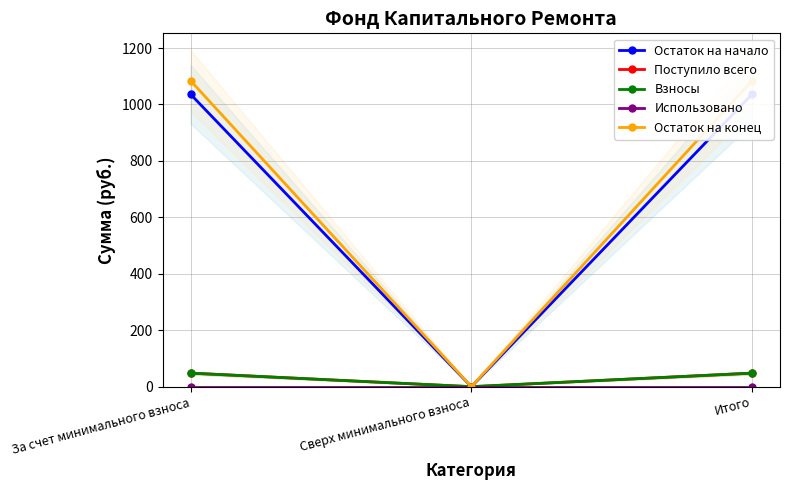

List the series in order of their peak value, highest first.

Остаток на конец, Остаток на начало, Поступило всего, Взносы, Использовано